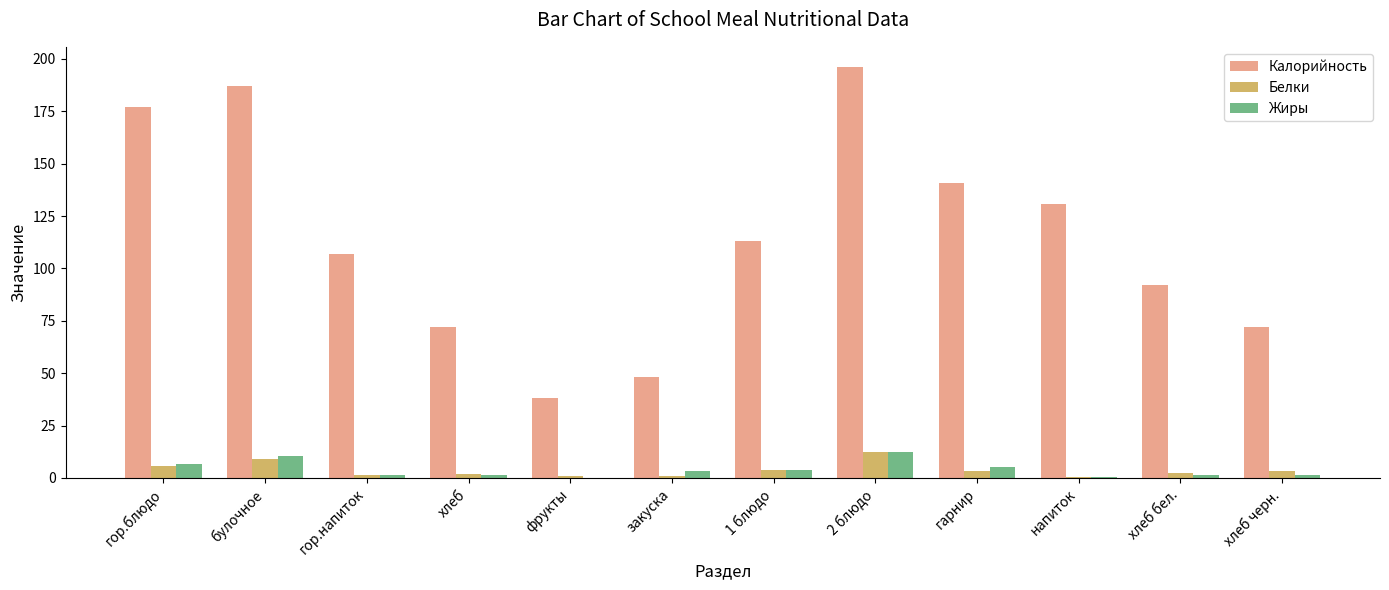

At which category does the chart reach its peak across all series?

2 блюдо